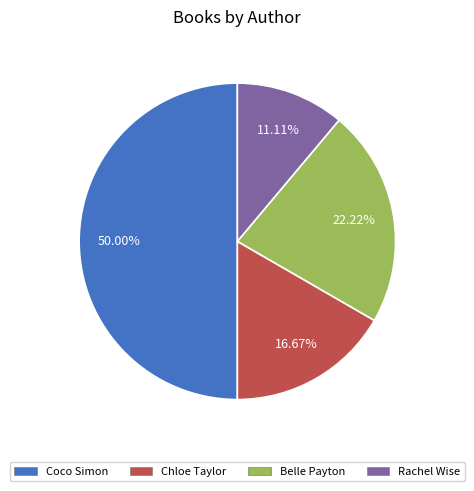

Which category has the biggest portion of the pie?

Coco Simon